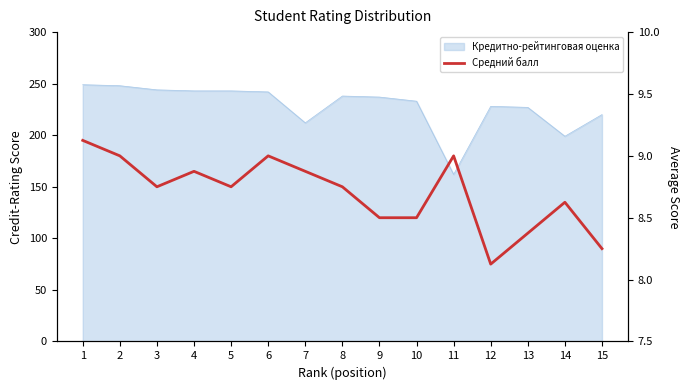

At which category does the chart reach its peak across all series?

1